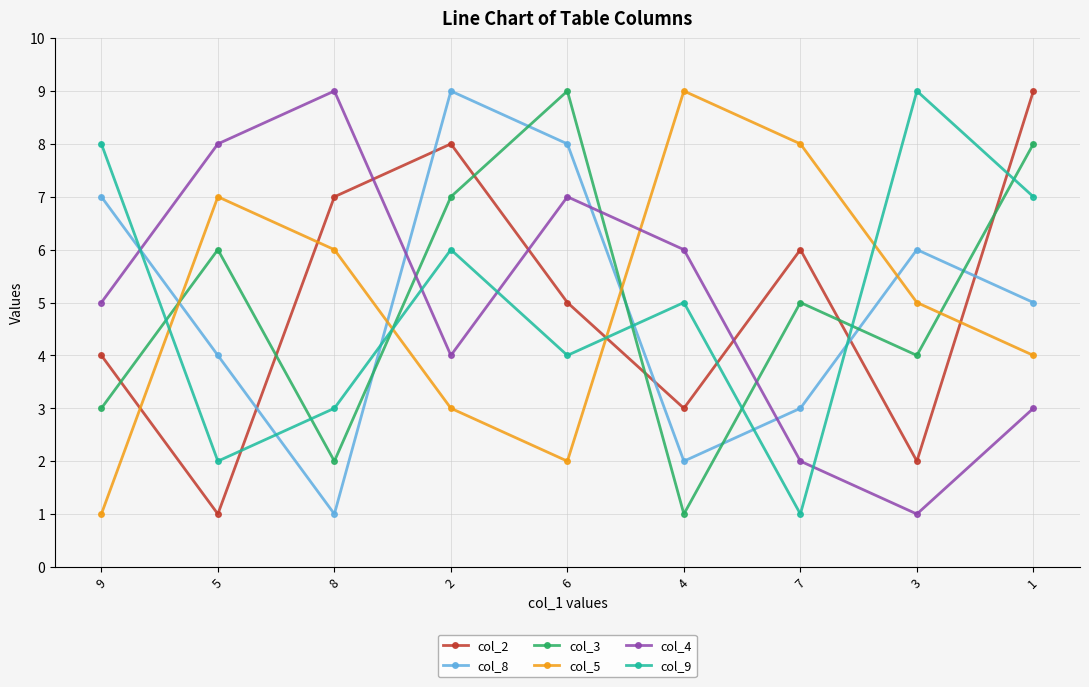

What is the difference between the highest and lowest values at 3?

8